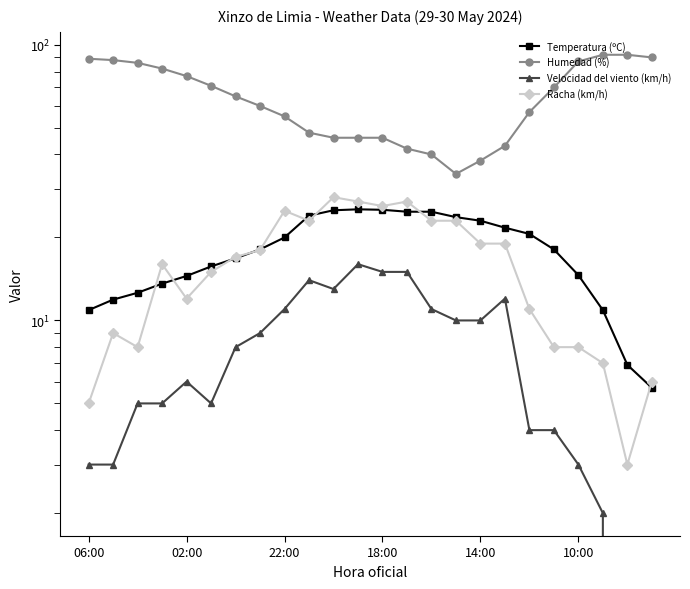

Which series has the largest total across all categories?

Humedad (%)